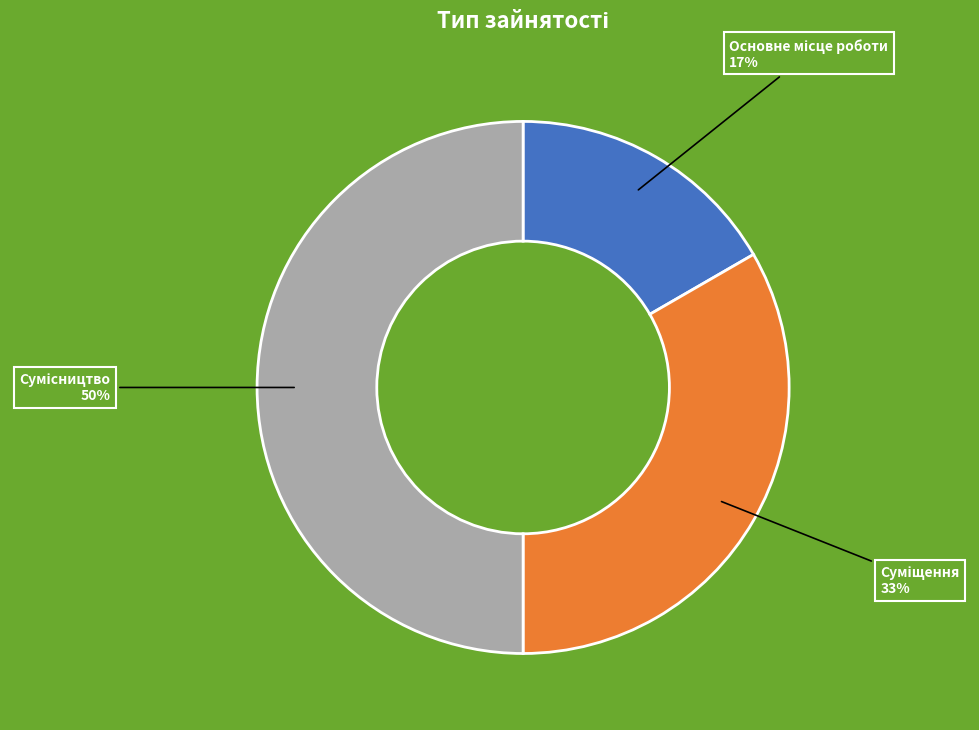

To the nearest percent, what is the difference between the largest and smallest slice percentages?

33%